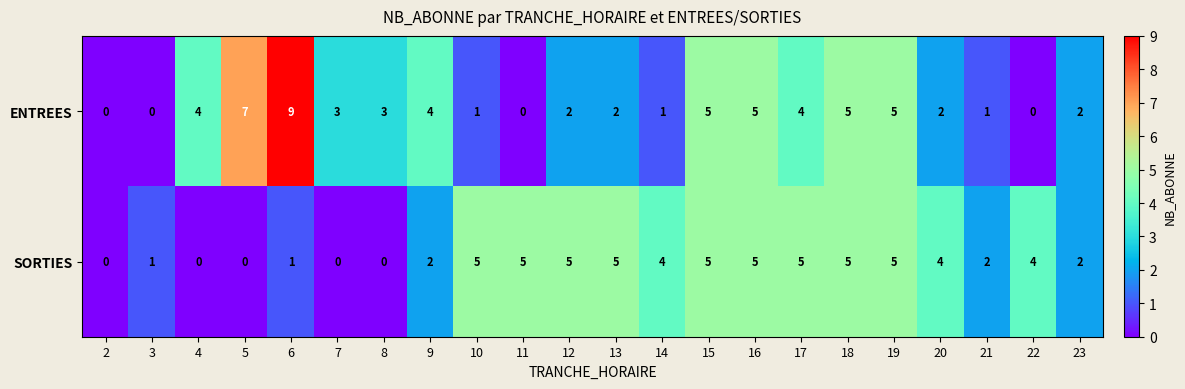

The value of SORTIES at 6 is 1. True or false?

True